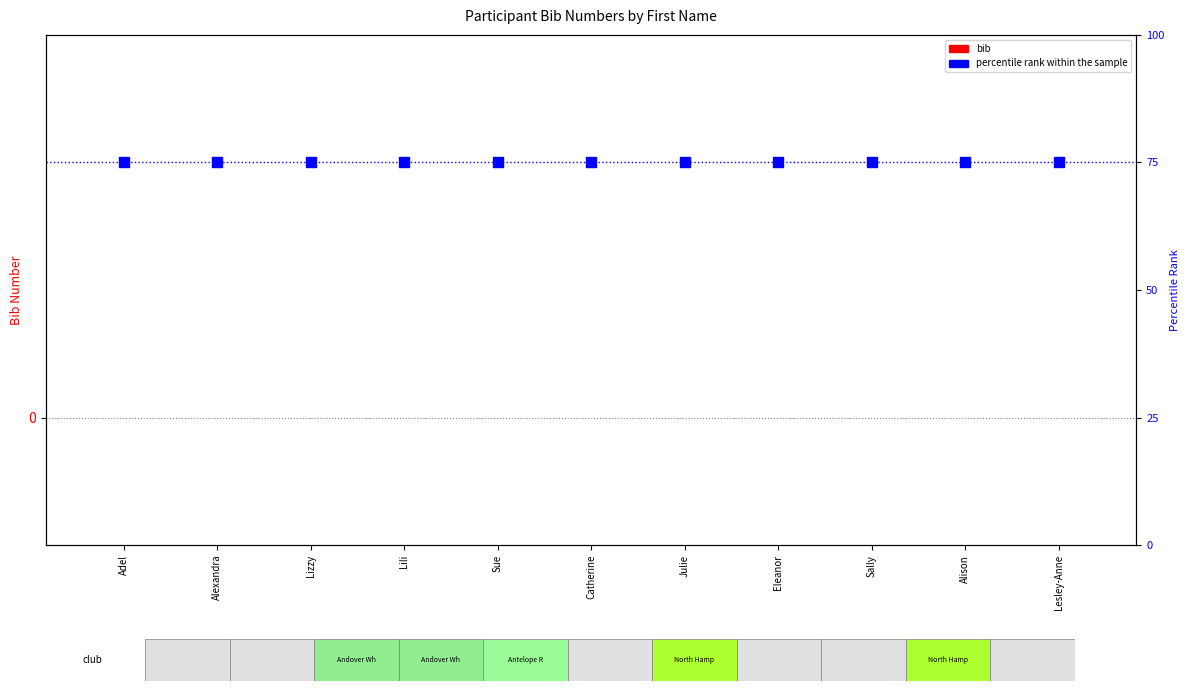

At how many categories does at least one series exceed 11?

11